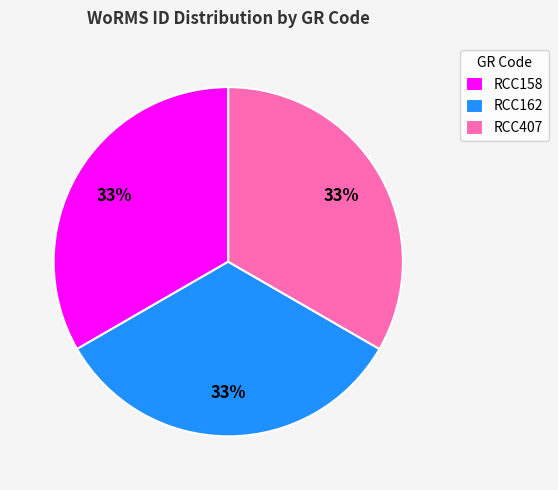

Approximately how many times larger is the value at RCC162 compared to RCC407?

1.0